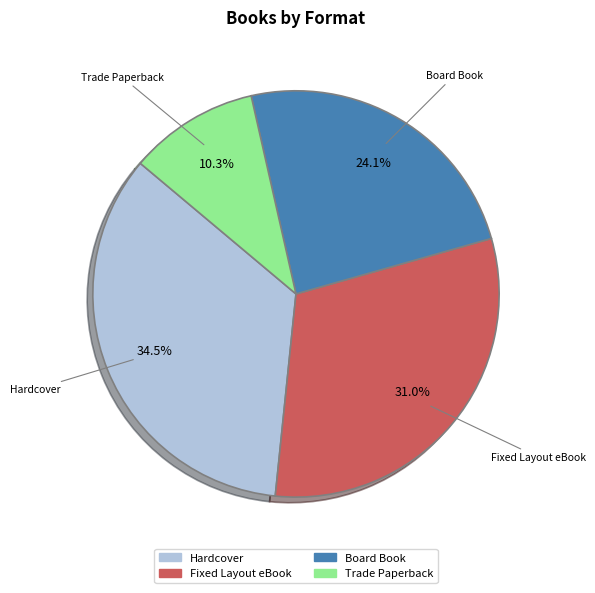

Count the number of slices in the pie.

4